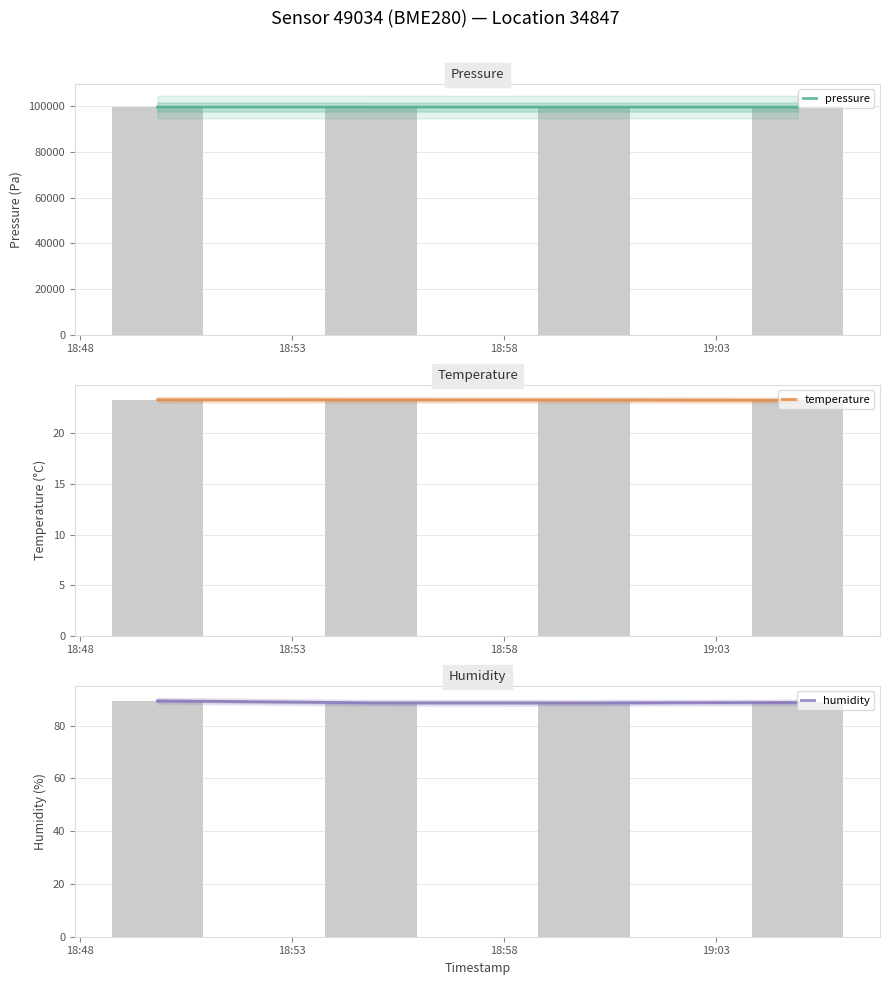

What are all the series names shown in the legend?

pressure, temperature, humidity